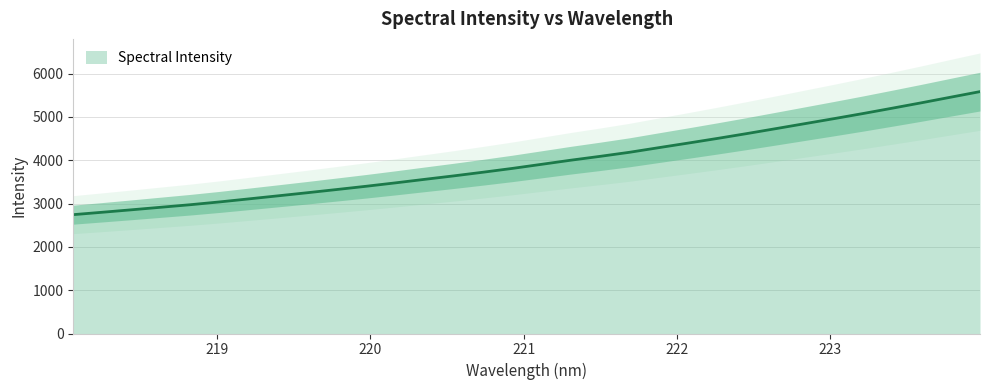

What is the sum of the values at 218.8244 and 221.6902?

7156.0